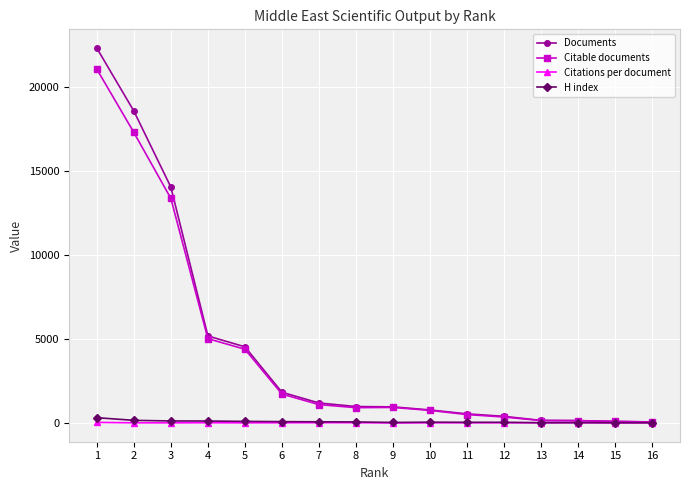

The value of Citable documents at 11 is 510.0. True or false?

True